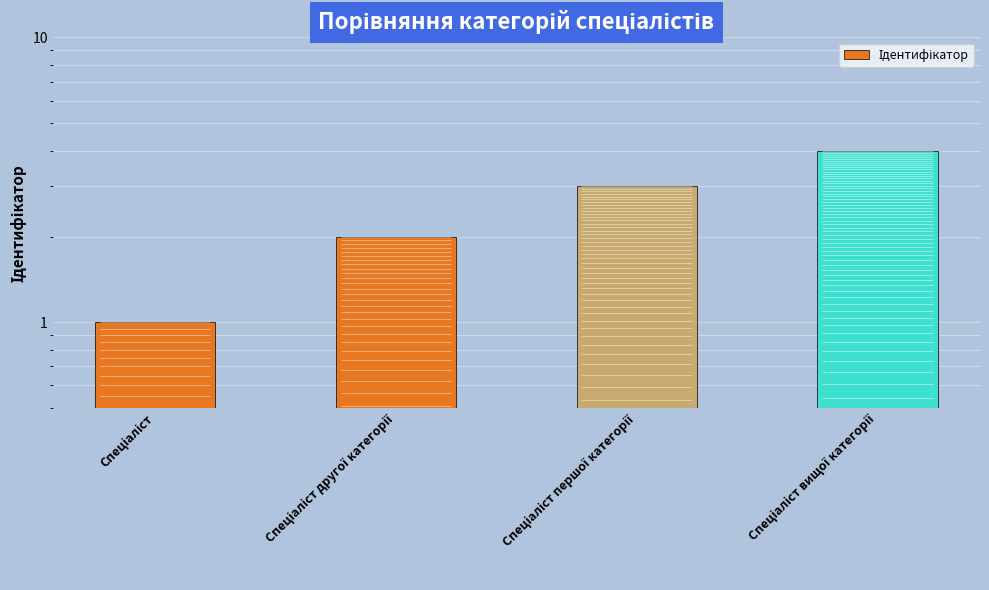

What position from the left is Спеціаліст другої категорії?

2